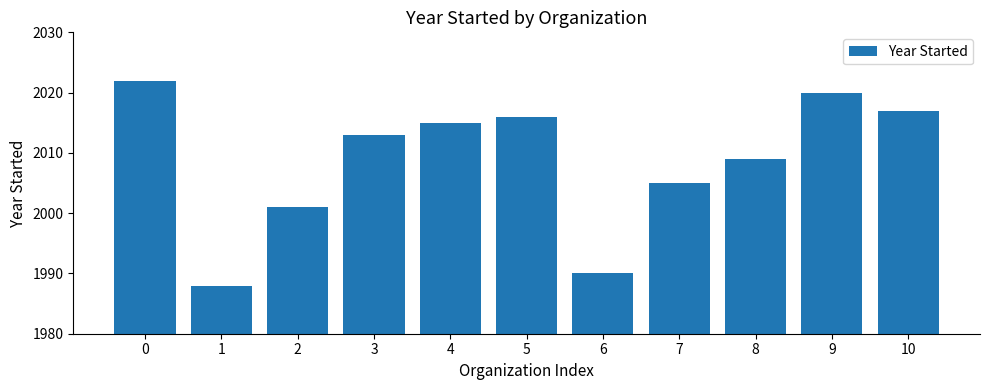

List the labels in order of value, smallest first.

1, 6, 2, 7, 8, 3, 4, 5, 10, 9, 0